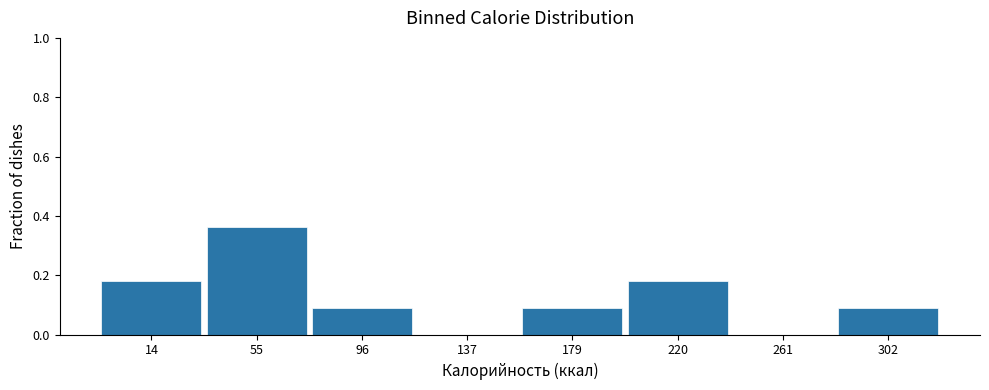

At which category does the chart reach its peak across all series?

55